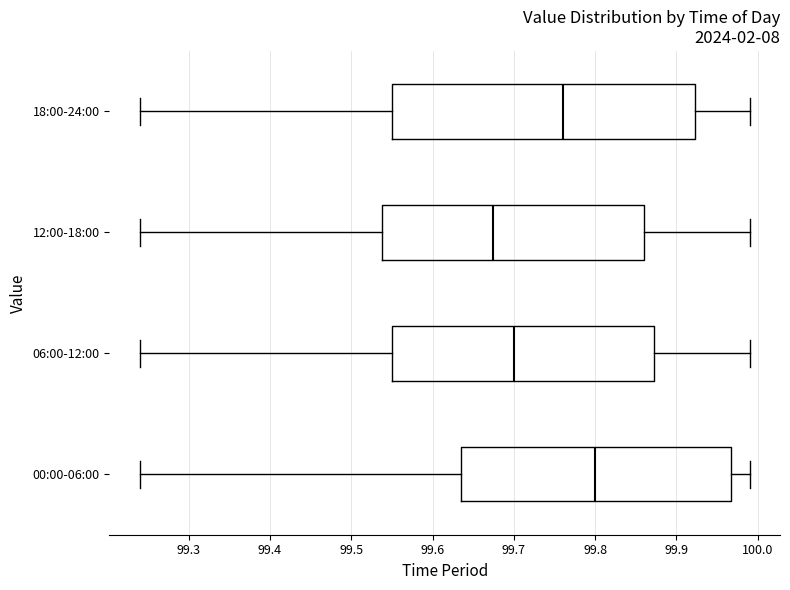

Which box is the widest, from its left edge to its right edge?

18:00-24:00